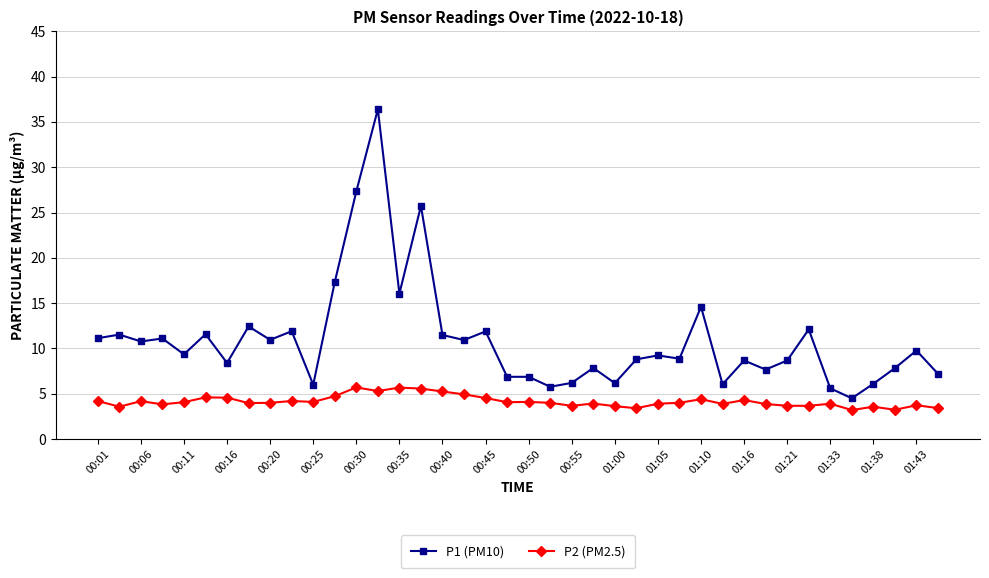

Rank the series by their maximum value, from highest to lowest.

P1 (PM10), P2 (PM2.5)